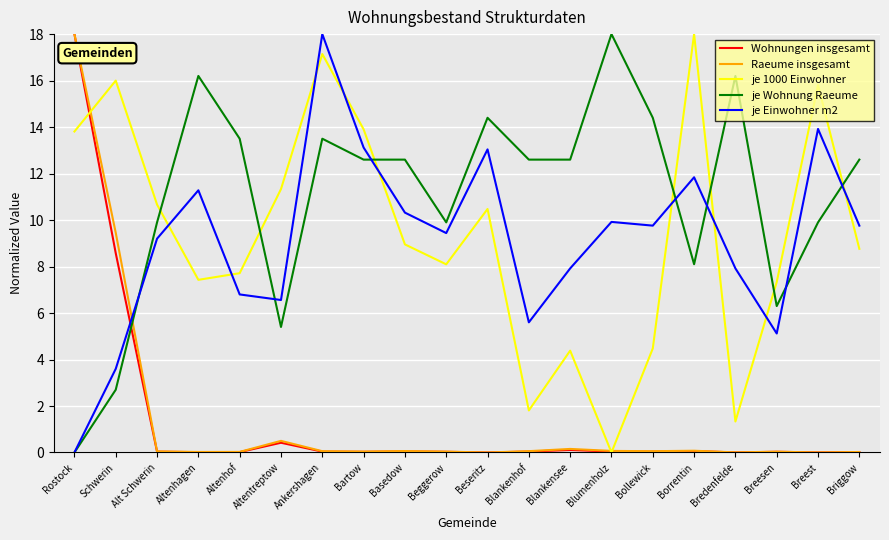

What value does the je 1000 Einwohner series have at Beggerow?

8.1